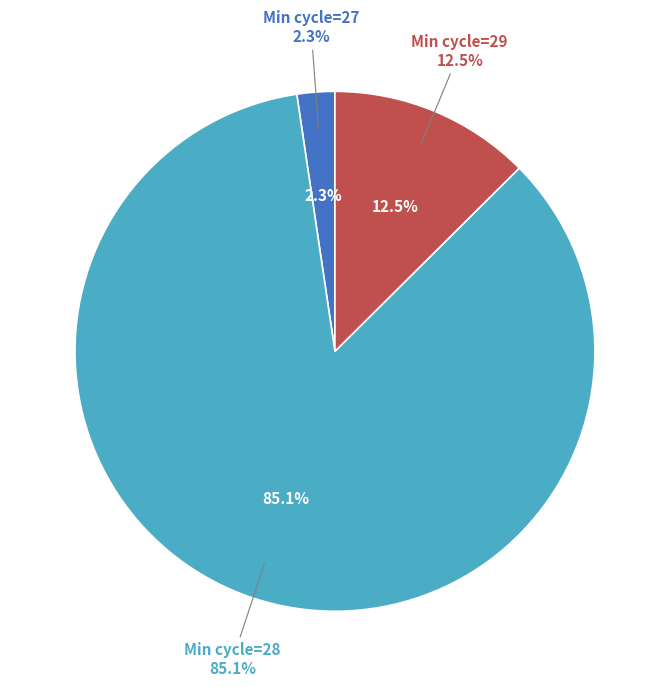

Which slice is the largest?

28